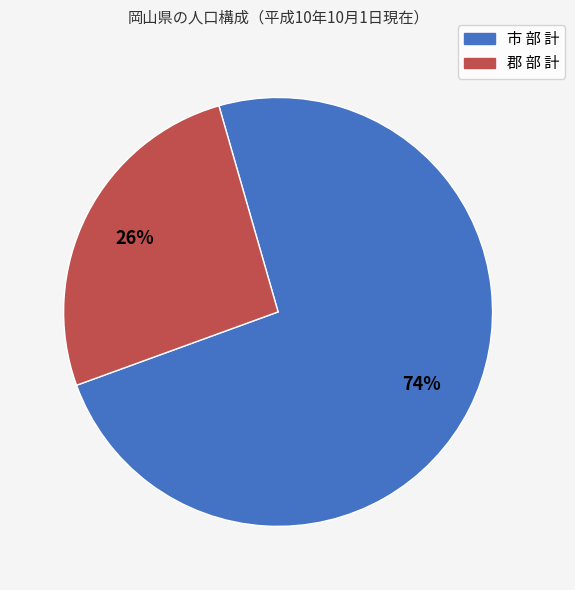

To the nearest percent, what is the average slice percentage?

50%